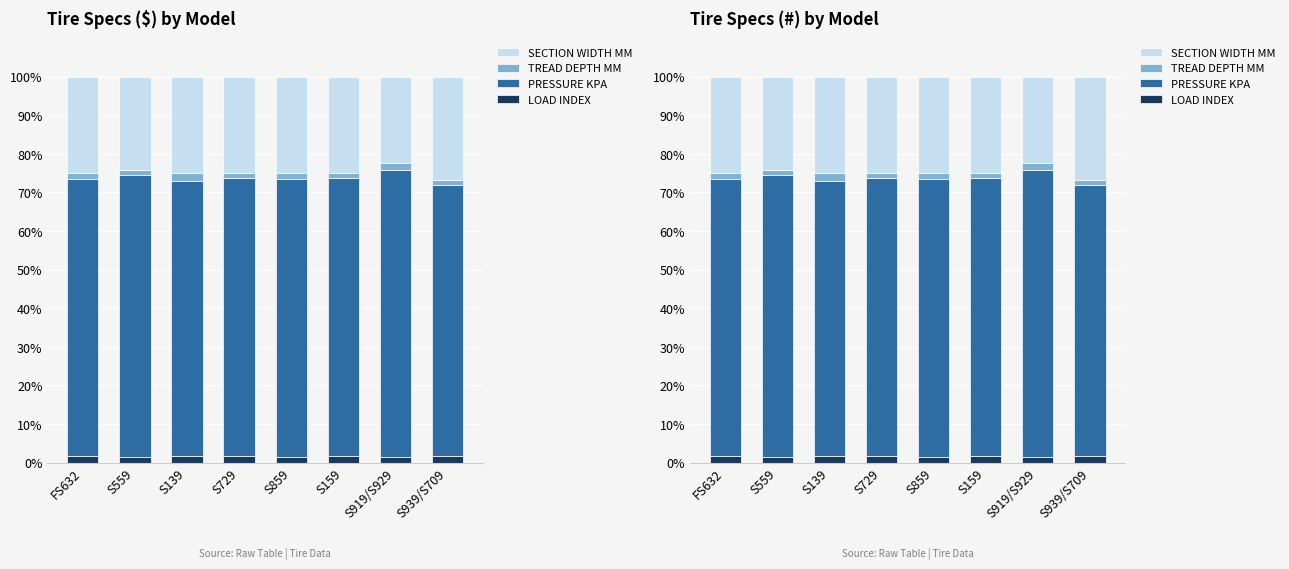

The value of SECTION WIDTH MM at S729 is 25.0. True or false?

True